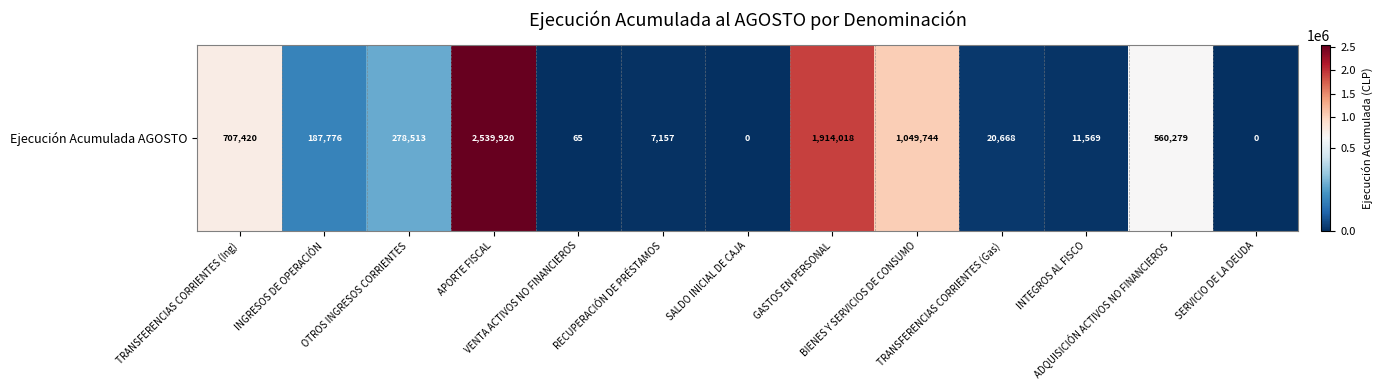

What is the sum of the values at BIENES Y SERVICIOS DE CONSUMO and TRANSFERENCIAS CORRIENTES (Ing)?

1757164